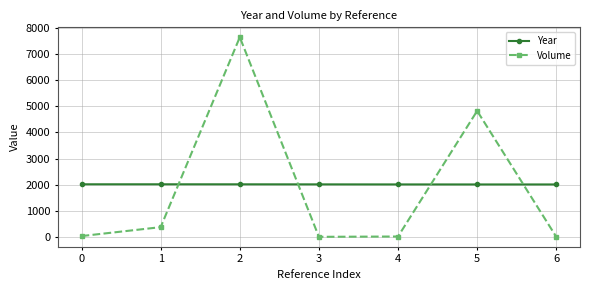

At which category does Volume reach its first local peak?

2